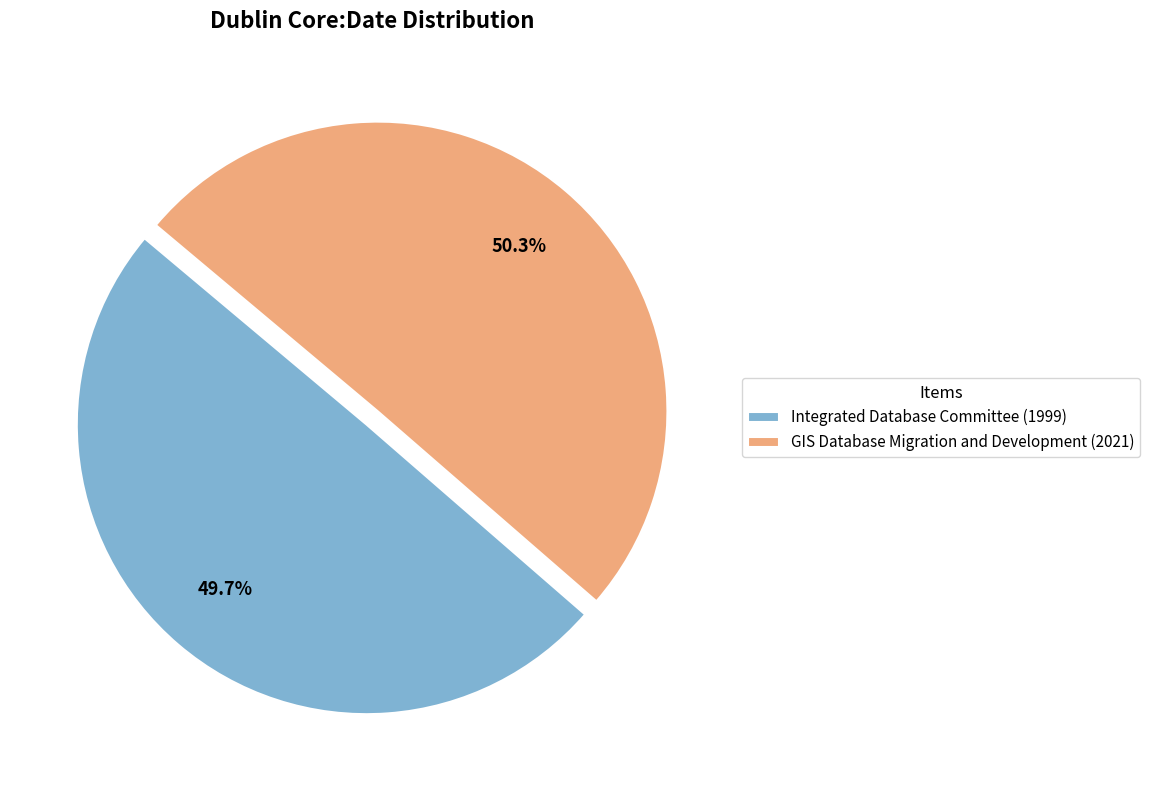

Which category has the smallest portion of the pie?

Integrated Database Committee (1999)